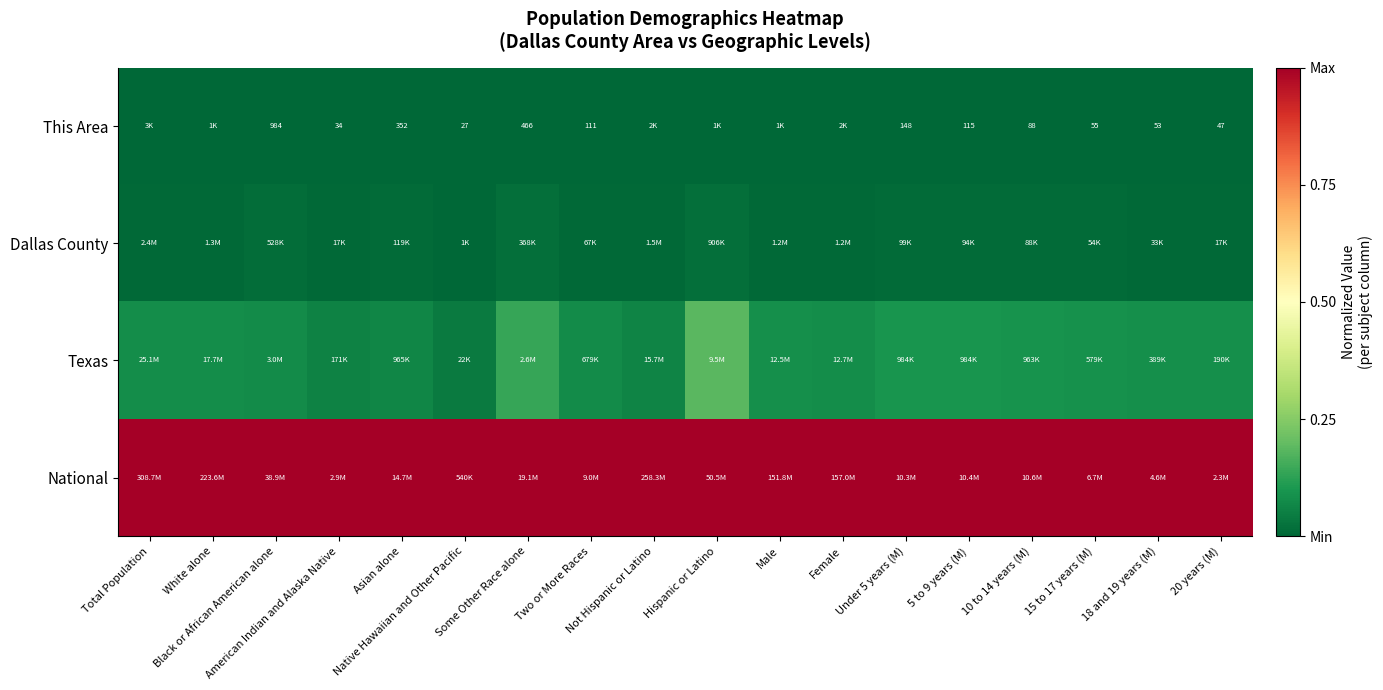

How many categories are shown in the chart?

18